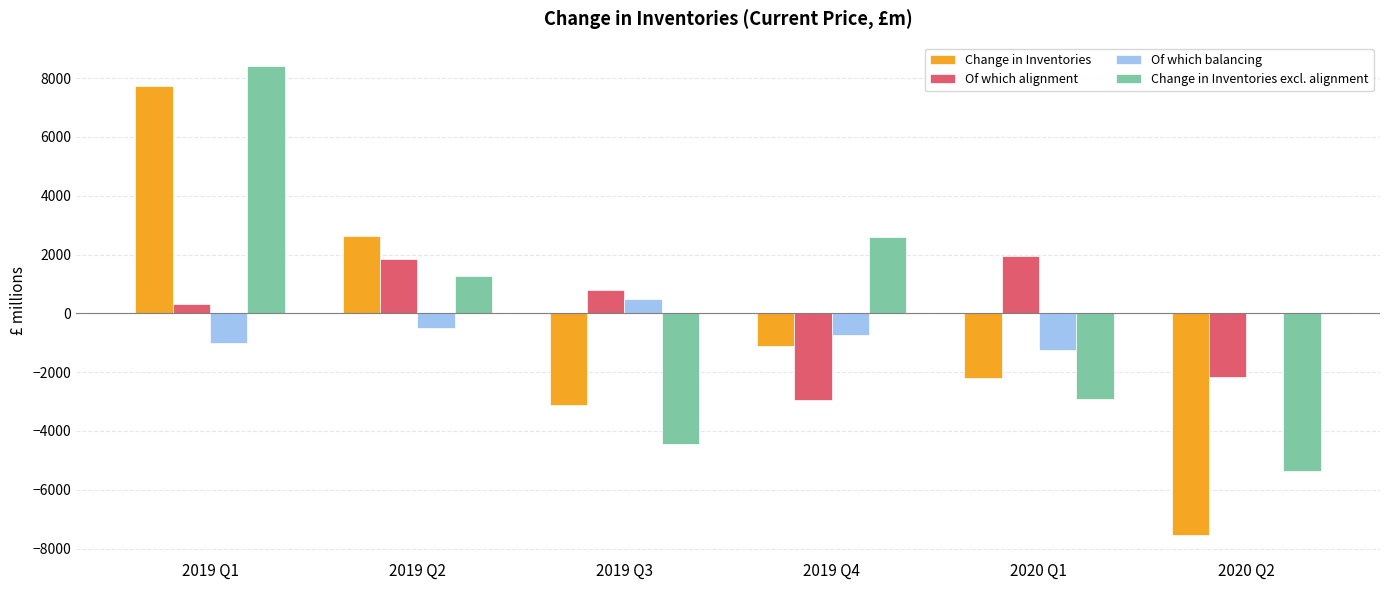

How many values in Of which alignment are above zero?

4